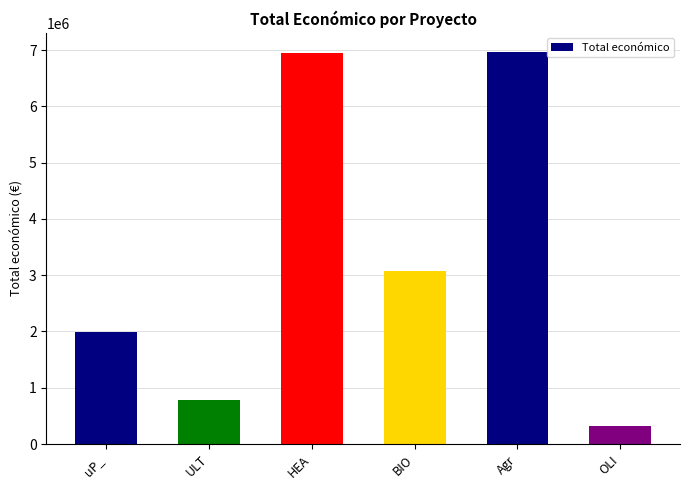

What is the maximum value shown in the chart?

6960293